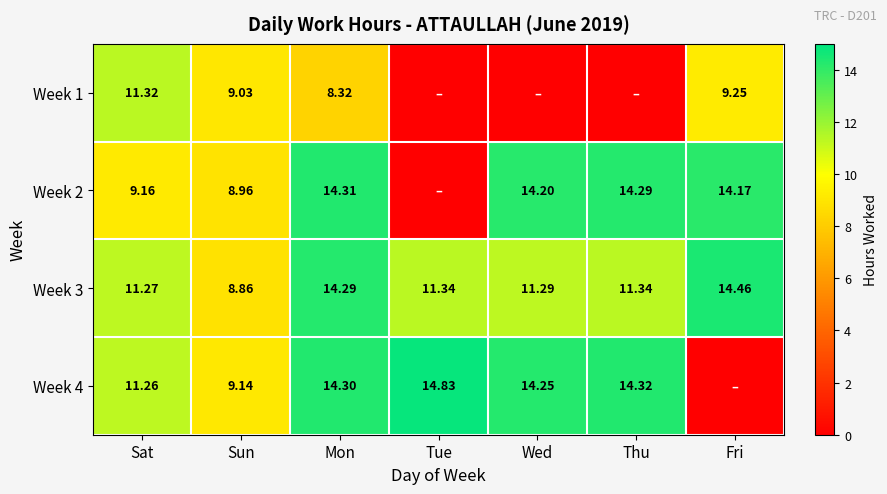

Which series has the largest total across all categories?

Week 3